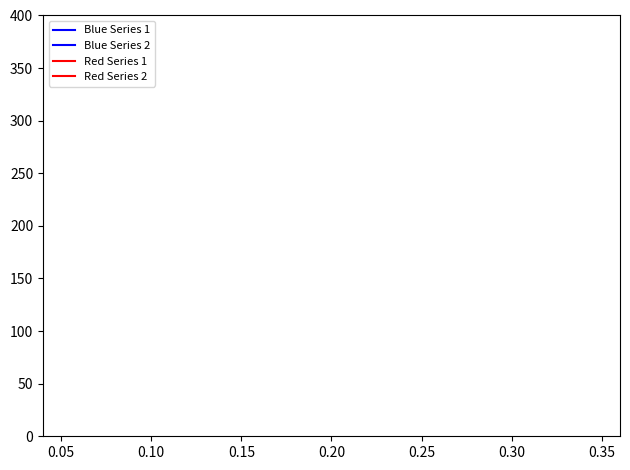

What are all the series names shown in the legend?

Blue Series 1, Blue Series 2, Red Series 1, Red Series 2